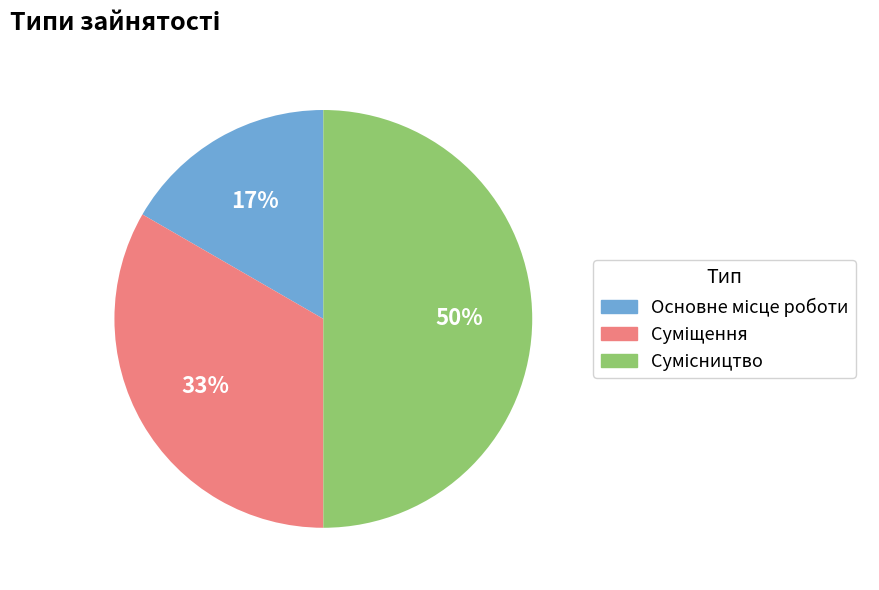

To the nearest percent, what is the difference between the largest and smallest slice percentages?

33%